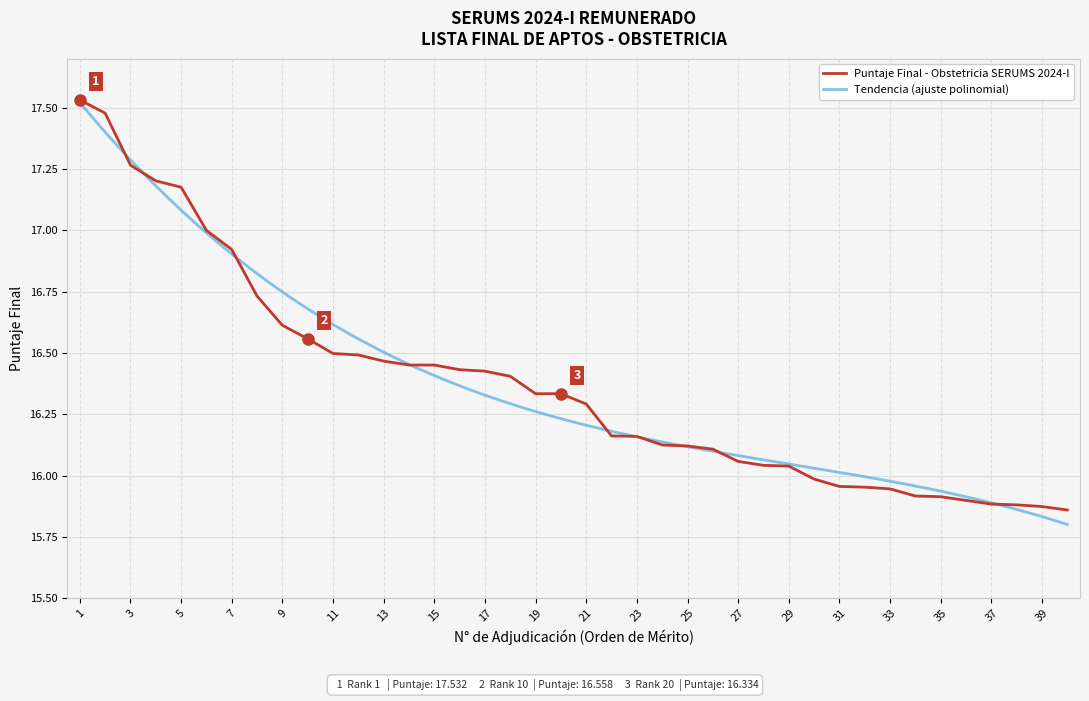

What is the sum of the values at 13 and 37?

32.4